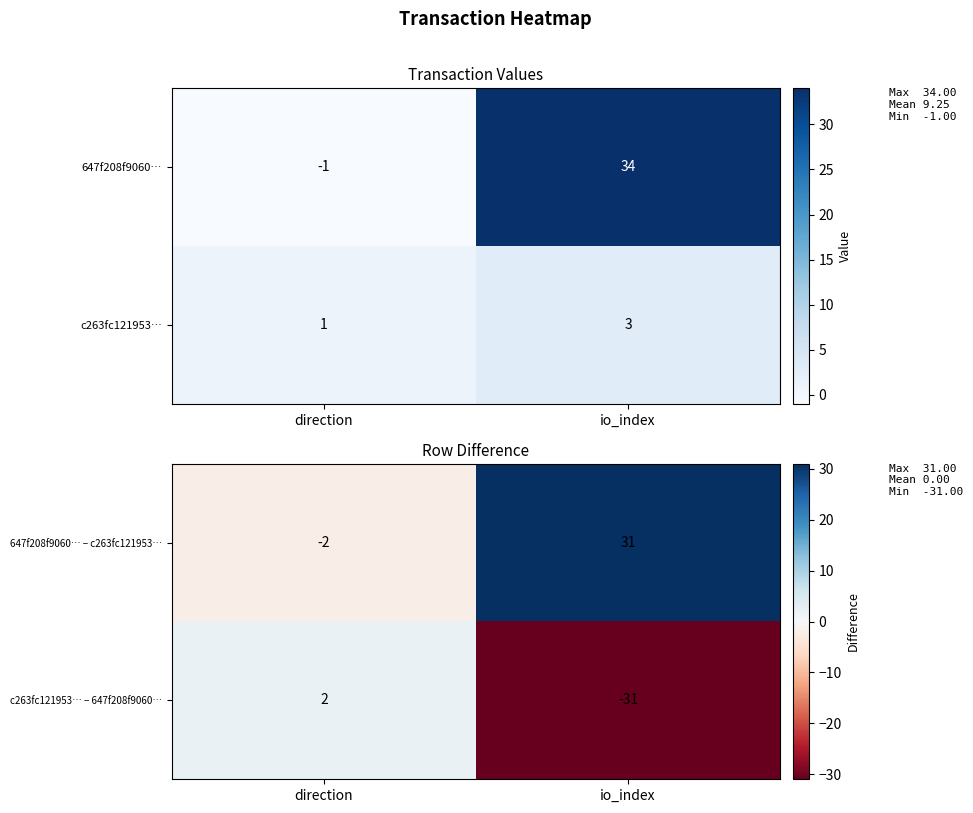

Is the value of 647f208f9060… − c263fc121953… at direction greater than the value of c263fc121953… − 647f208f9060… at io_index?

Yes